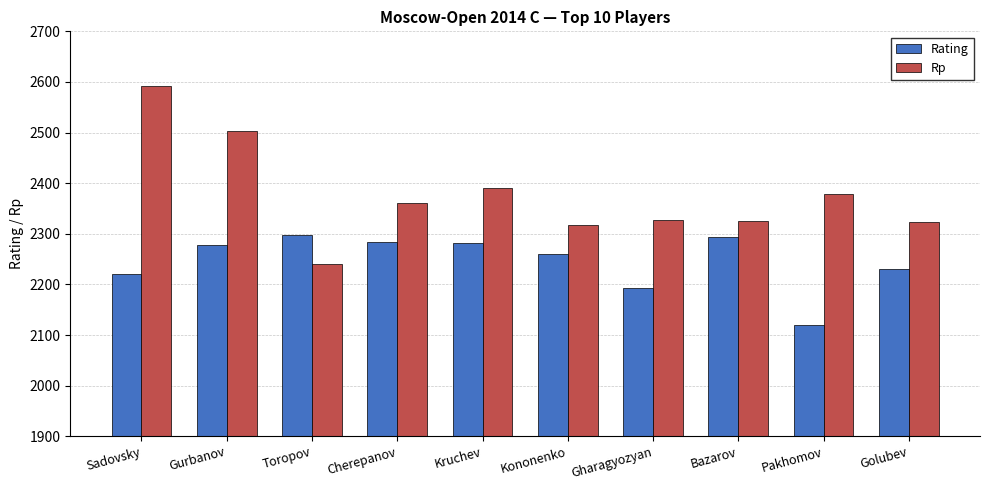

Rank the series at Kononenko from lowest to highest value.

Rating, Rp